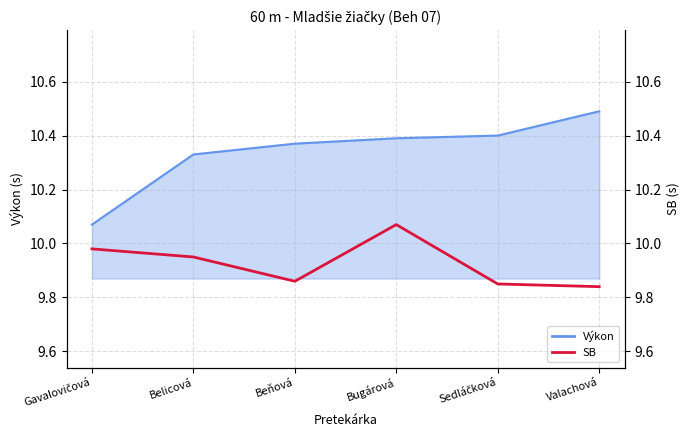

How many points are lower than both their immediate neighbors (excluding endpoints)?

1